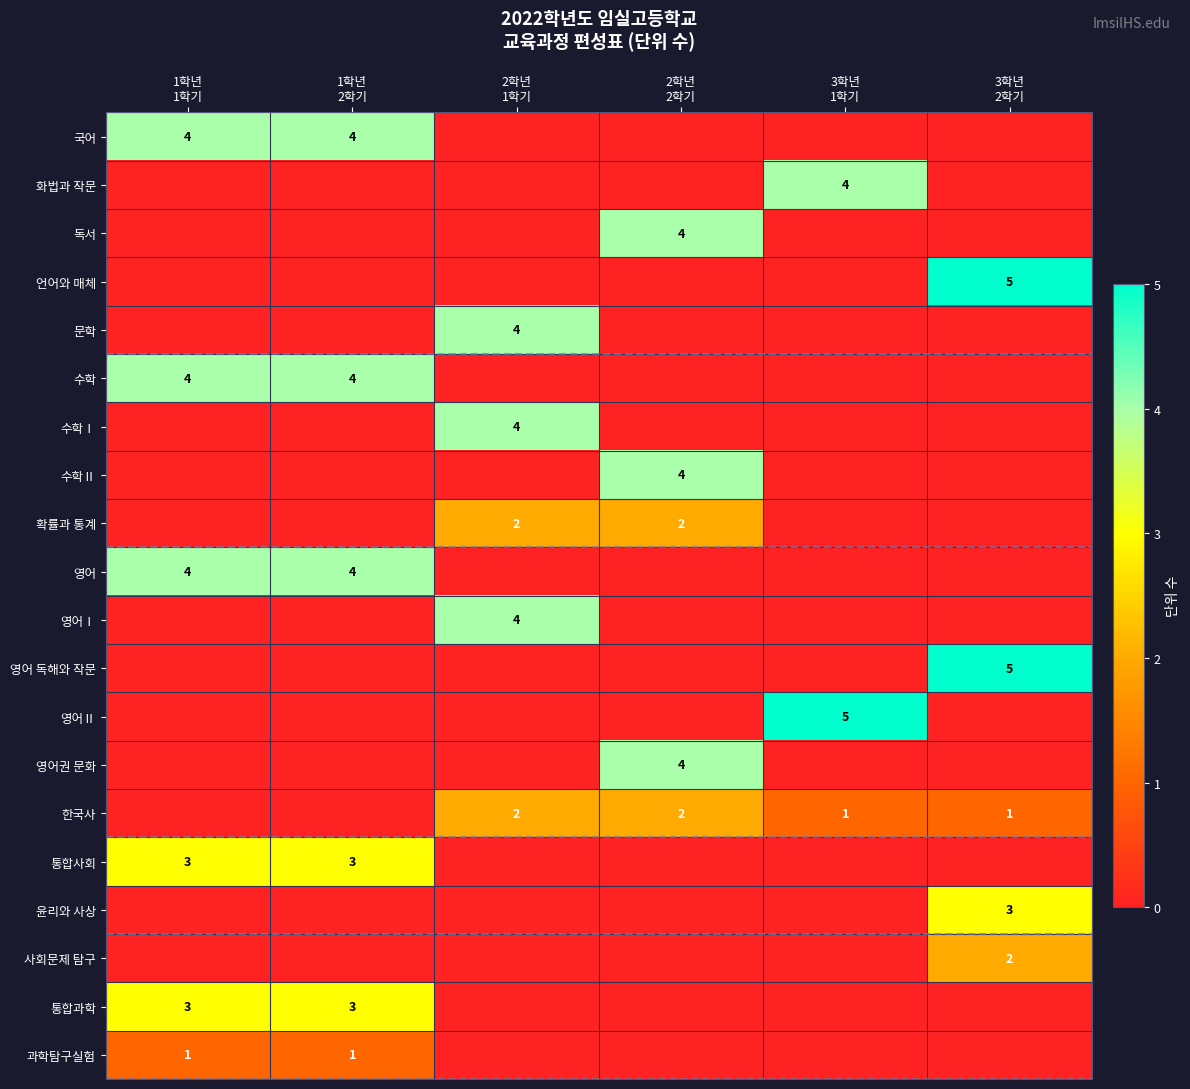

How many distinct data groups are displayed?

20